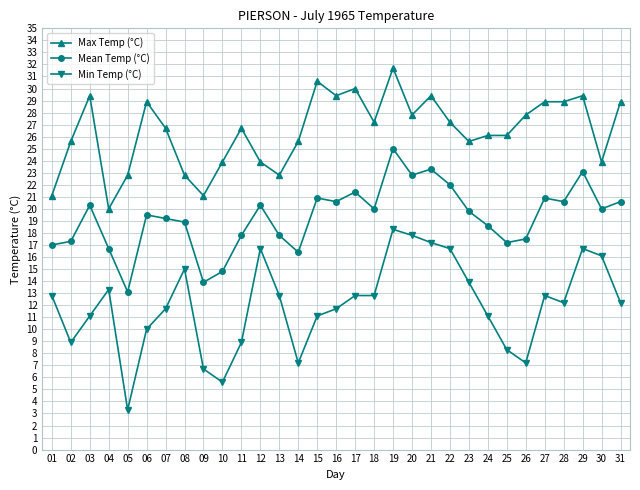

What is the difference between the maximum and minimum values in the Min Temp (°C) series?

15.0